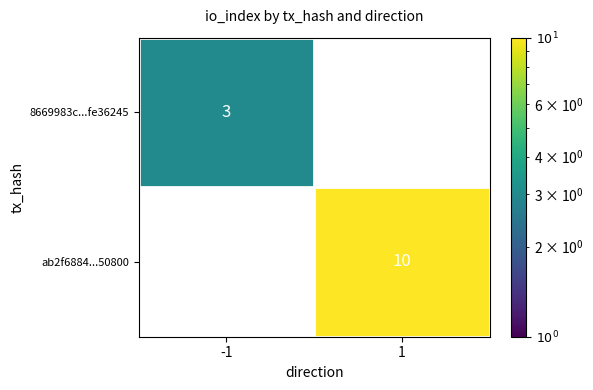

Reading left to right, extract all data points from this chart.

8669983c...fe36245: 3	0
ab2f6884...50800: 0	10